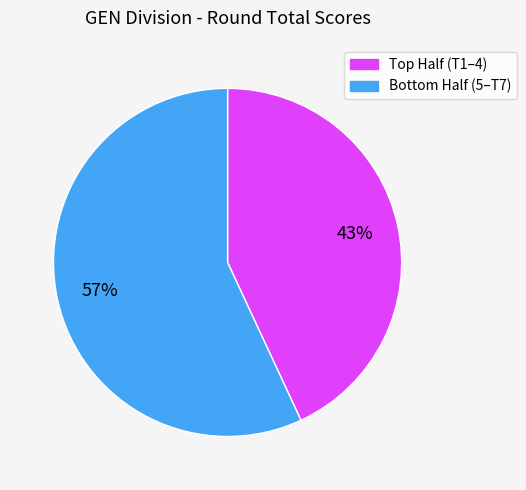

To the nearest percent, what is the difference between the largest and smallest slice percentages?

14%